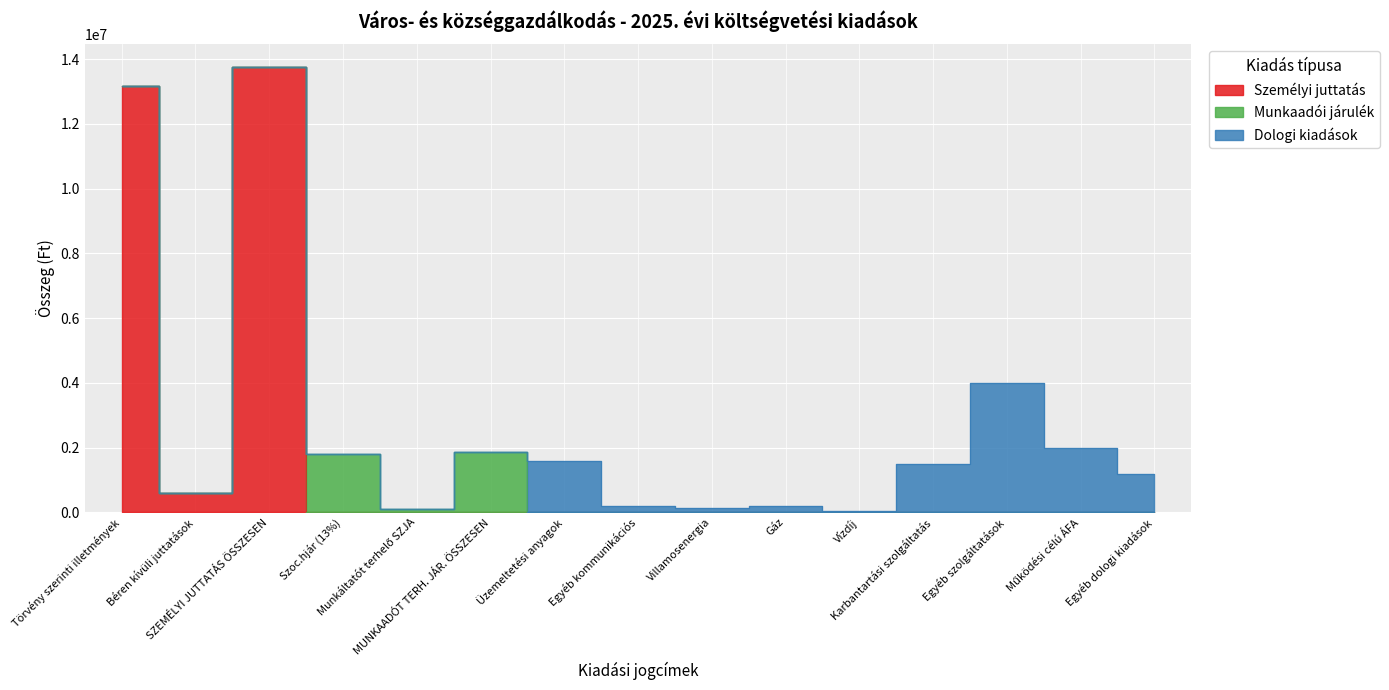

Rank the categories by Dologi kiadások value from highest to lowest.

Egyéb szolgáltatások, Működési célú ÁFA, Üzemeltetési anyagok, Karbantartási szolgáltatás, Egyéb dologi kiadások, Egyéb kommunikációs, Gáz, Villamosenergia, Vízdíj, Törvény szerinti illetmények, Béren kívüli juttatások, SZEMÉLYI JUTTATÁS ÖSSZESEN, Szoc.hjár (13%), Munkáltatót terhelő SZJA, MUNKAADÓT TERH. JÁR. ÖSSZESEN